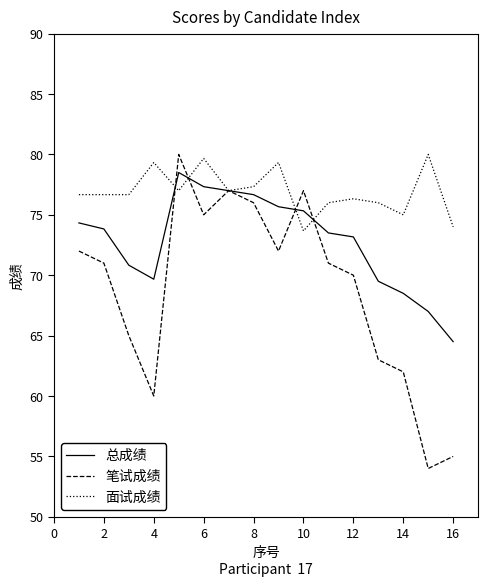

Count the number of data series in this chart.

3